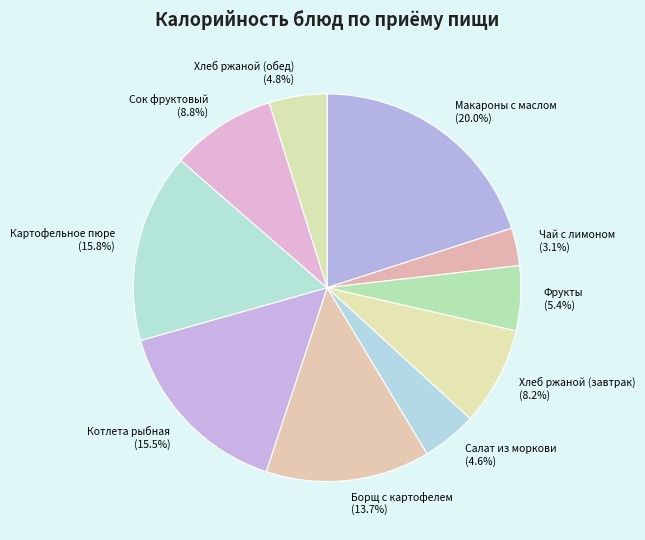

Between Борщ с картофелем and Салат из моркови, which is larger?

Борщ с картофелем